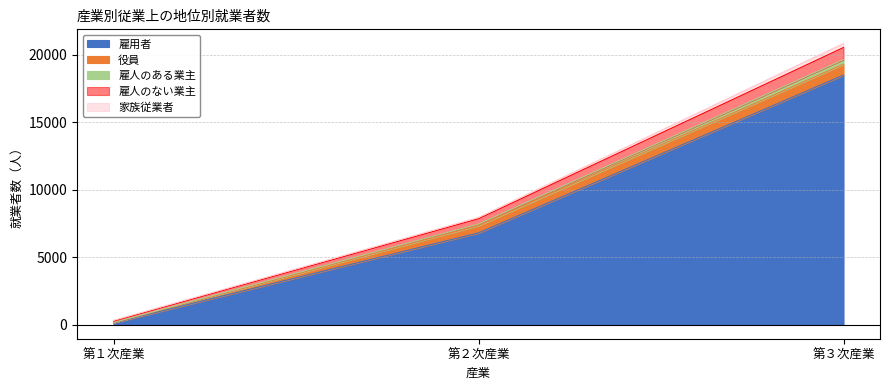

At which category is the sum across all series the highest?

第３次産業